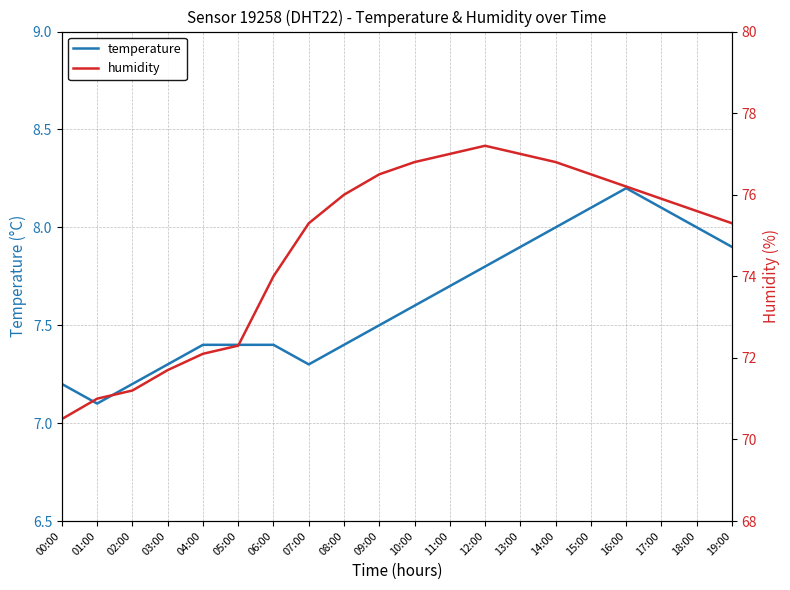

What is the minimum value shown in the chart?

7.1